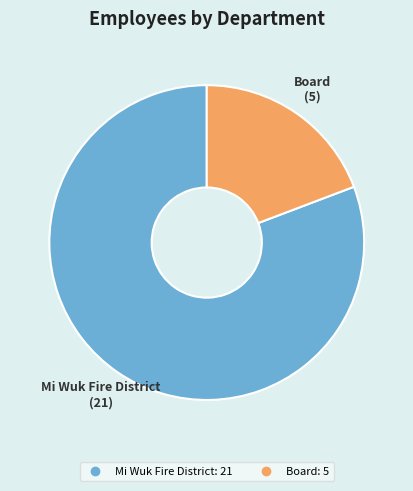

What is the largest slice in the pie chart?

Mi Wuk Fire District